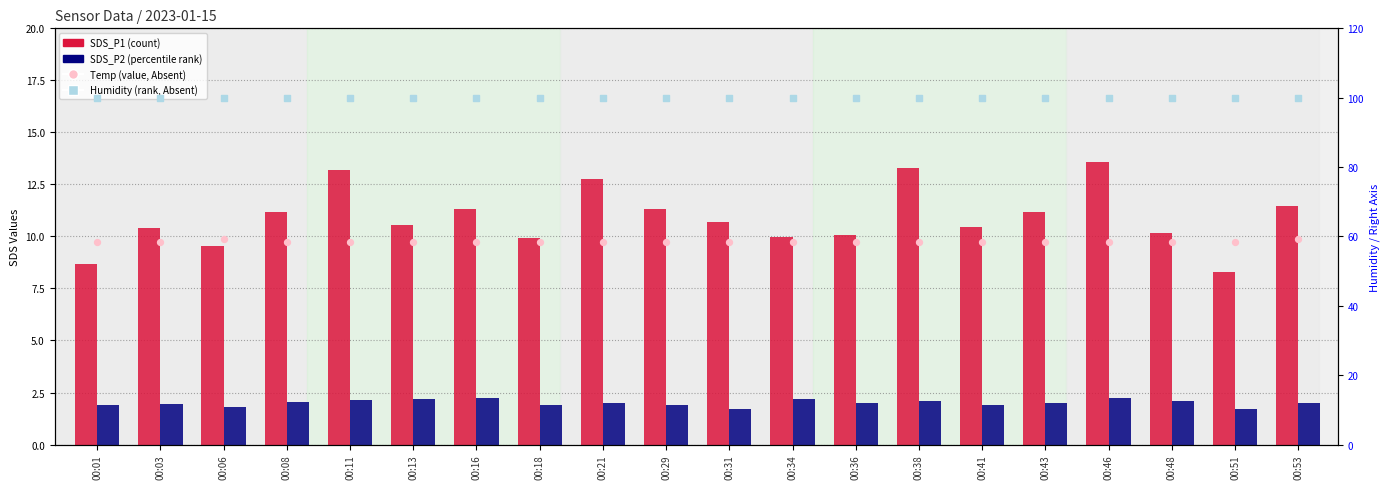

At how many categories does at least one series exceed 93?

20